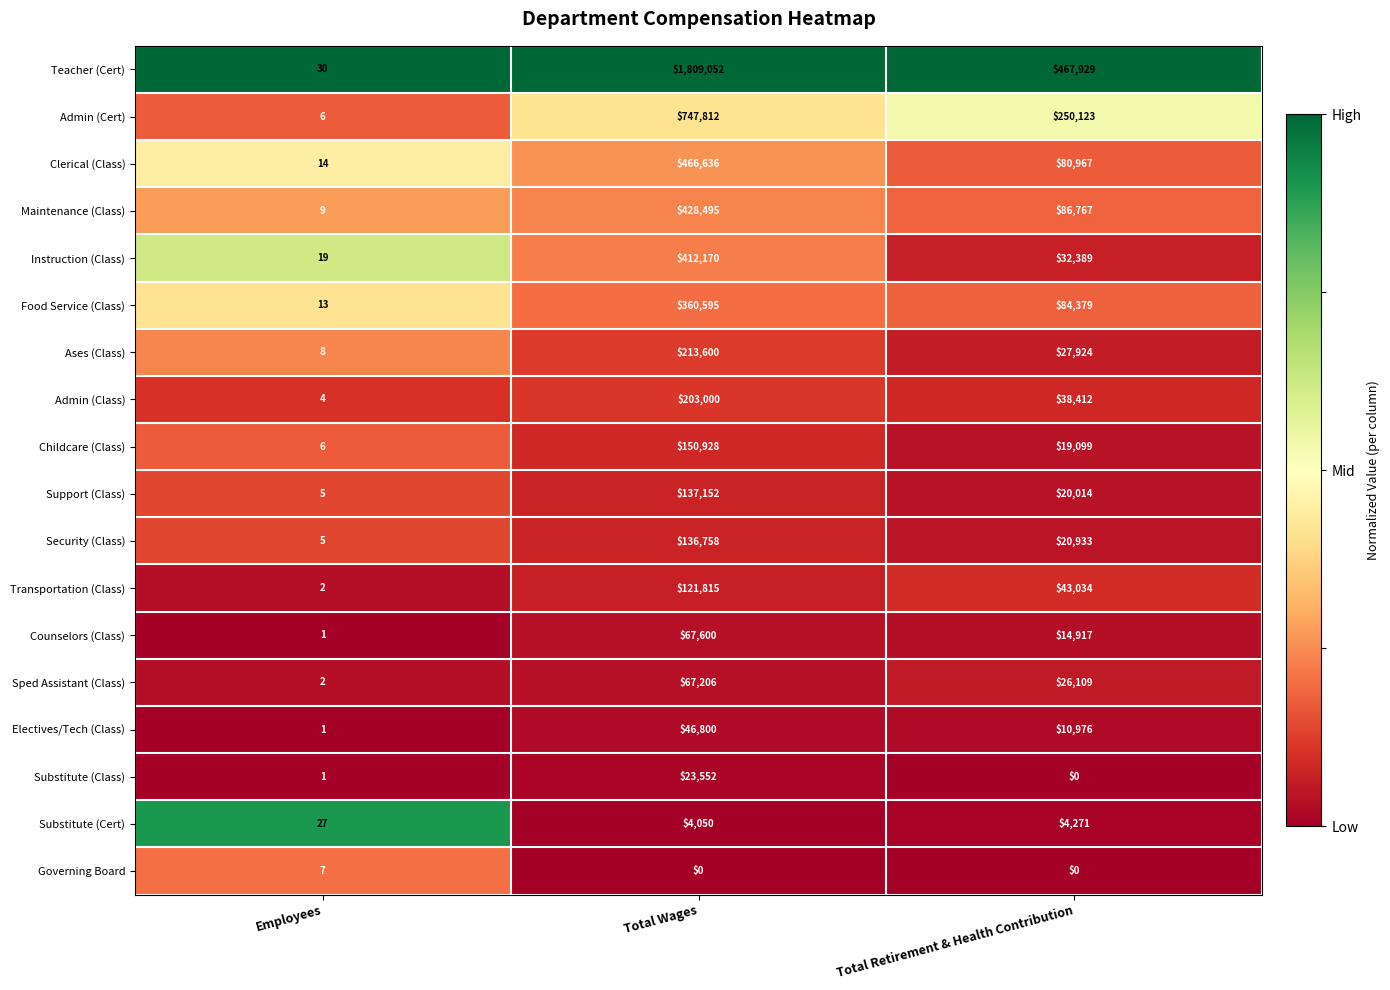

What is the total value across all series at Total Wages?

5397221